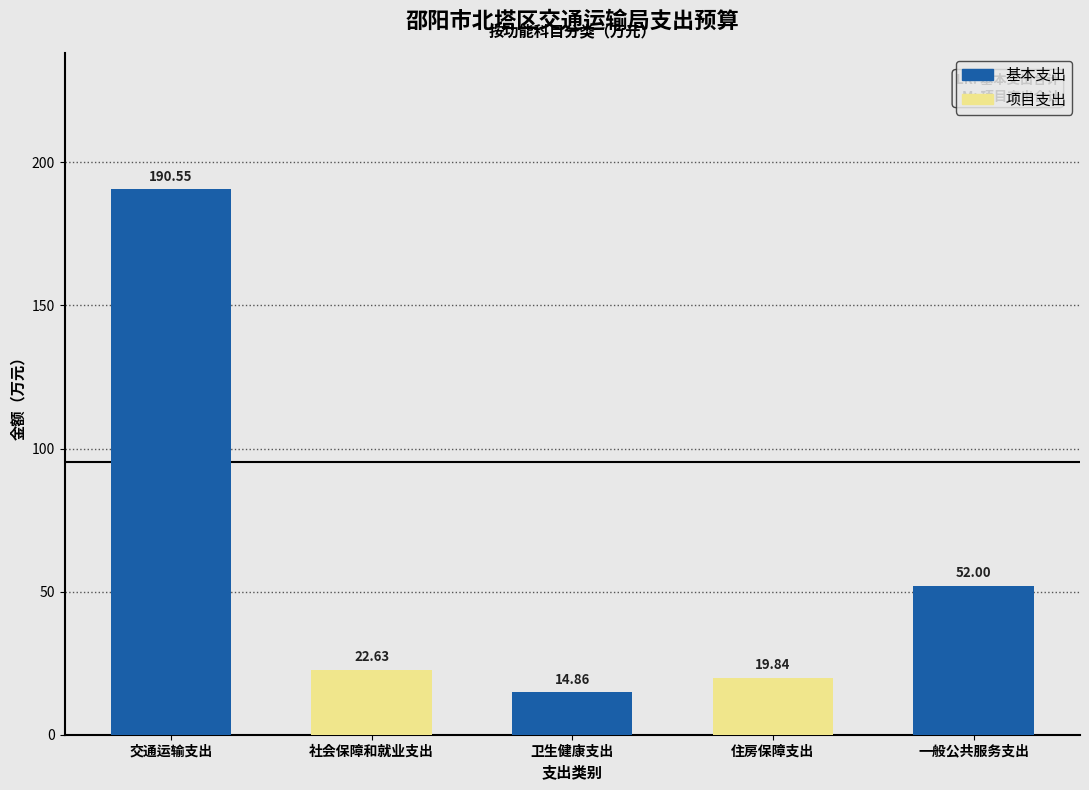

What is the label of the 5th bar from the left?

一般公共服务支出